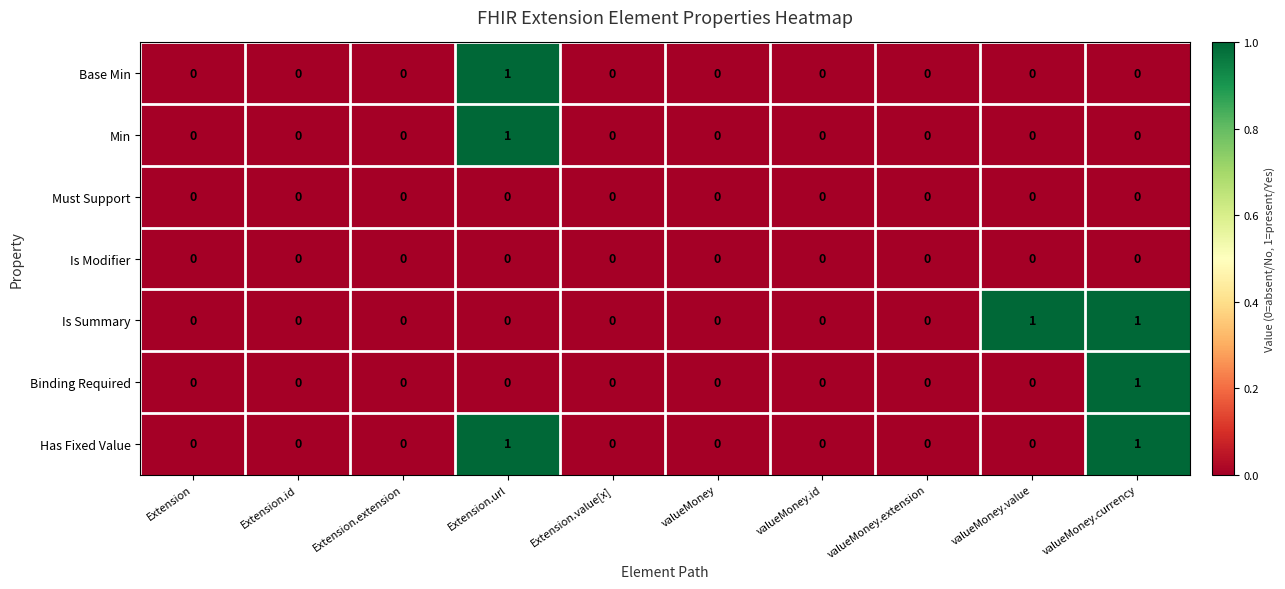

At which label does Base Min reach its peak?

Extension.url